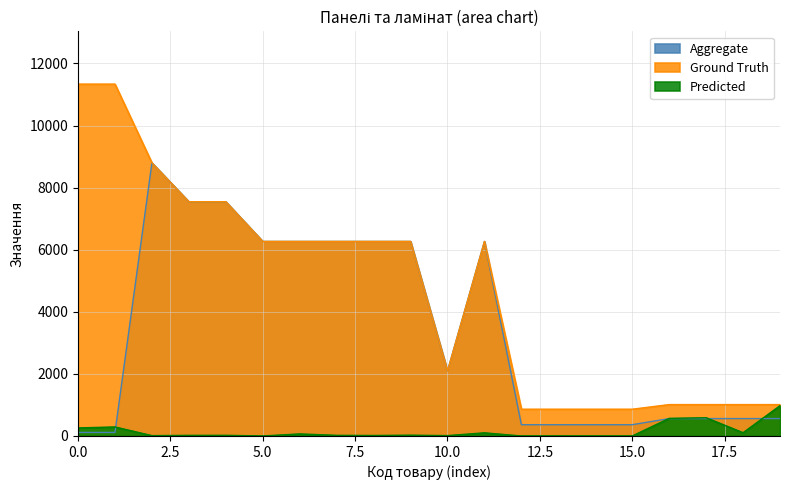

Rank the series by their maximum value, from highest to lowest.

Ground Truth, Aggregate, Predicted